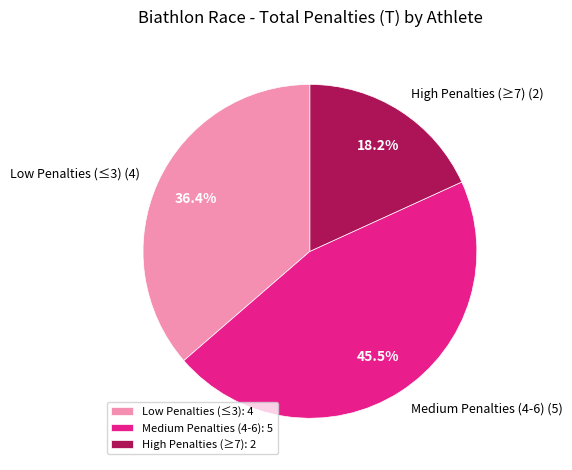

What is the total percentage of High Penalties (≥7) (2) and Low Penalties (≤3) (4)?

54.5%